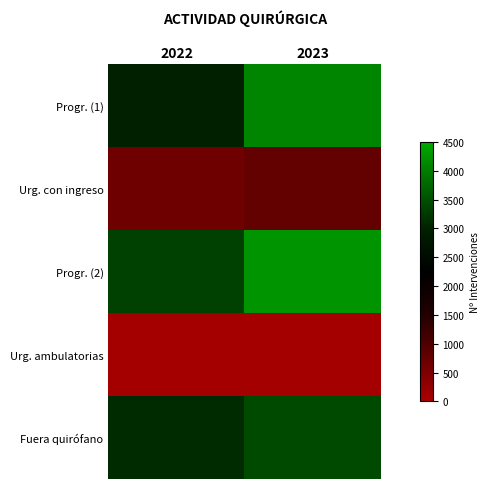

Which series has the widest spread of values?

Progr. (1)